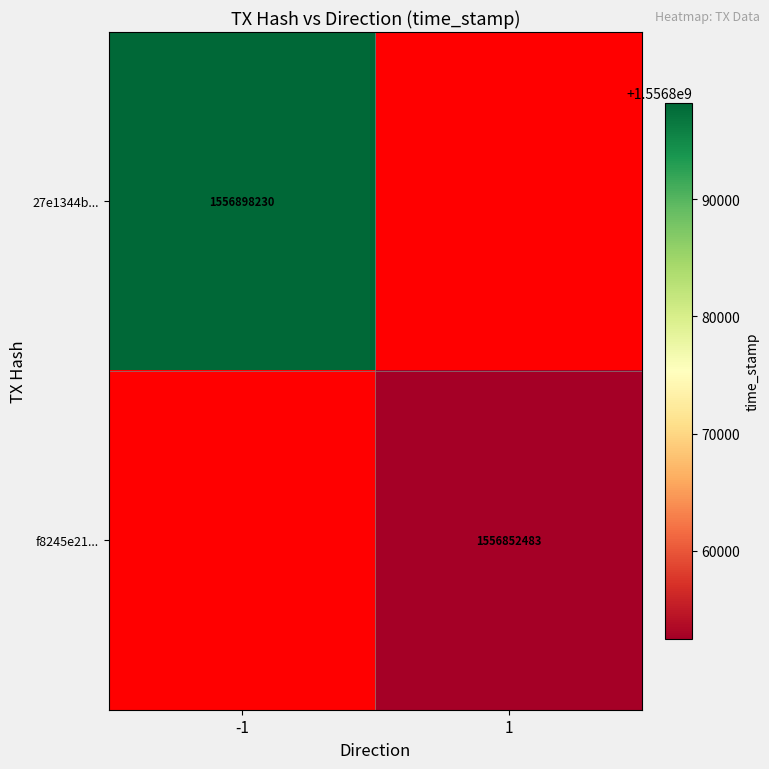

Is the value of 27e1344b... at -1 greater than the value of f8245e21... at 1?

Yes